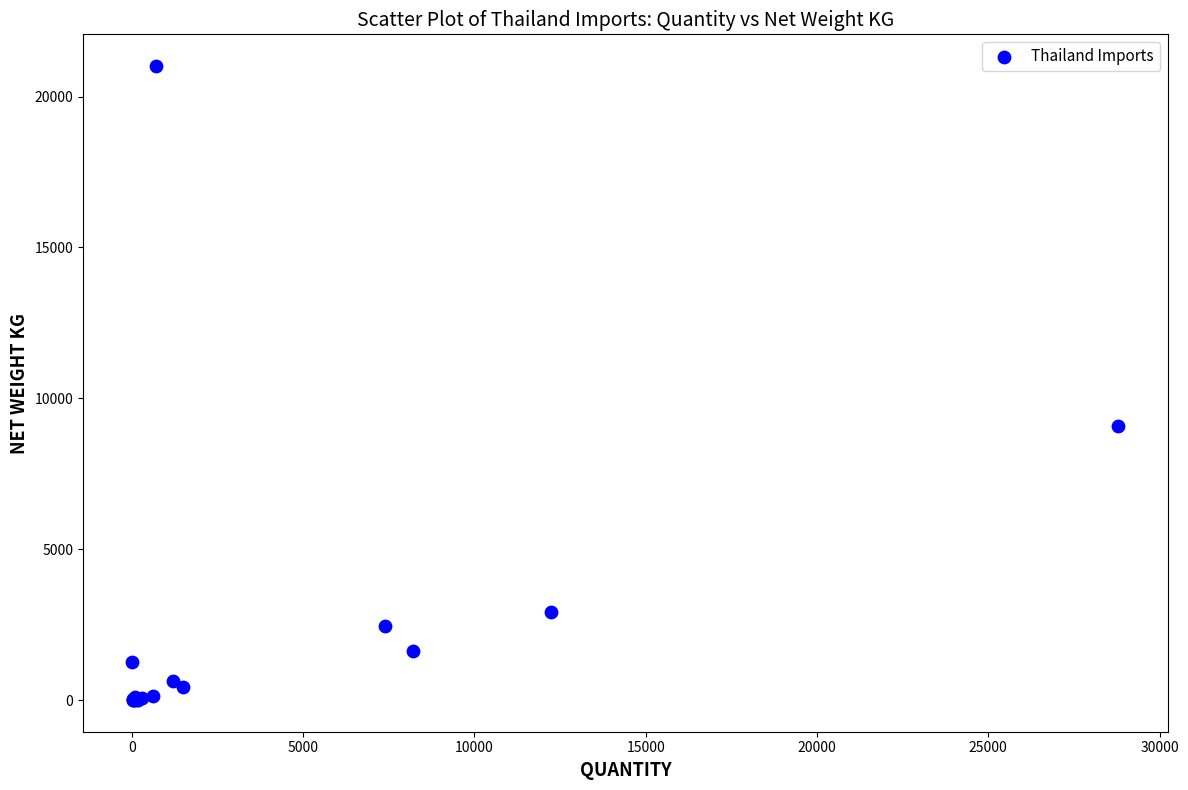

What Y value in the scatter plot is closest to 10508?

9084.0